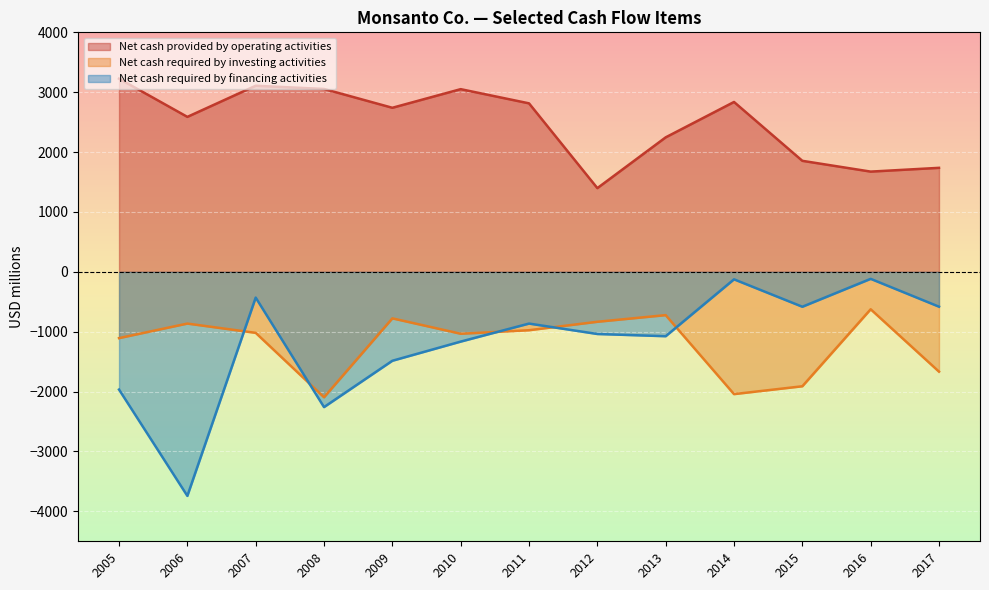

At which label does Net cash required by investing activities reach its peak?

2016